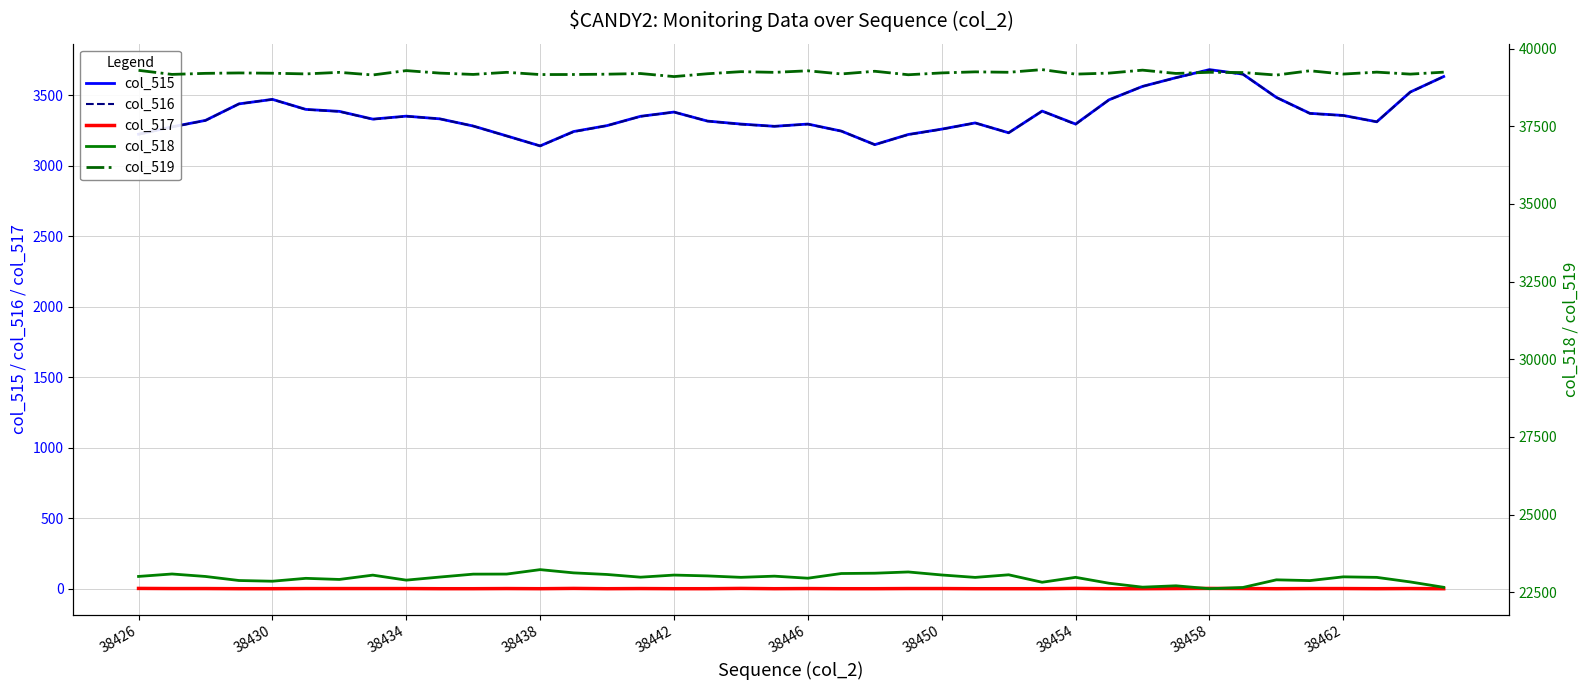

Does the chart display data point markers on the line(s)?

No